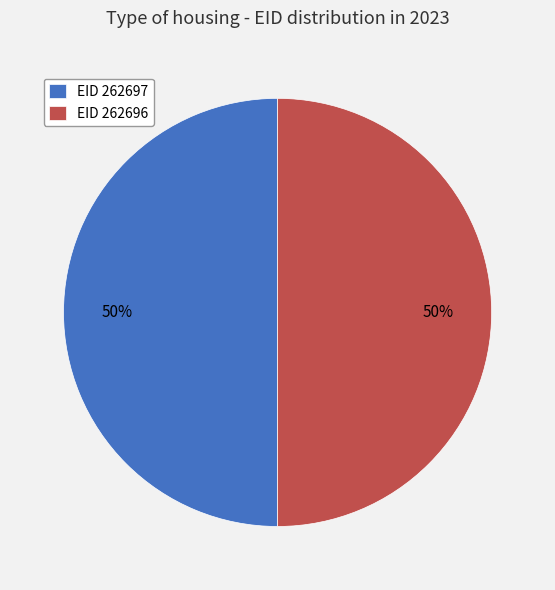

Approximately how many times larger is the value at EID 262697 compared to EID 262696?

1.0